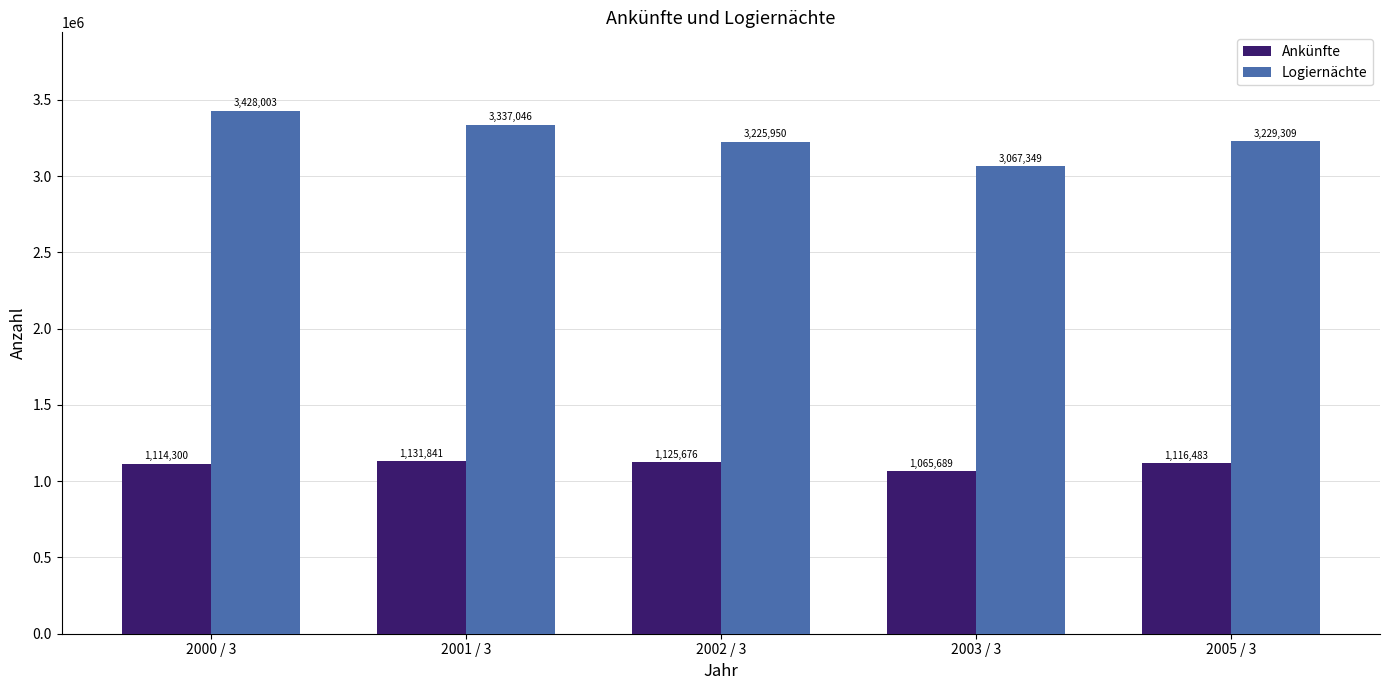

What is the approximate value of Logiernächte at 2003 / 3, to the nearest 10?

3067350